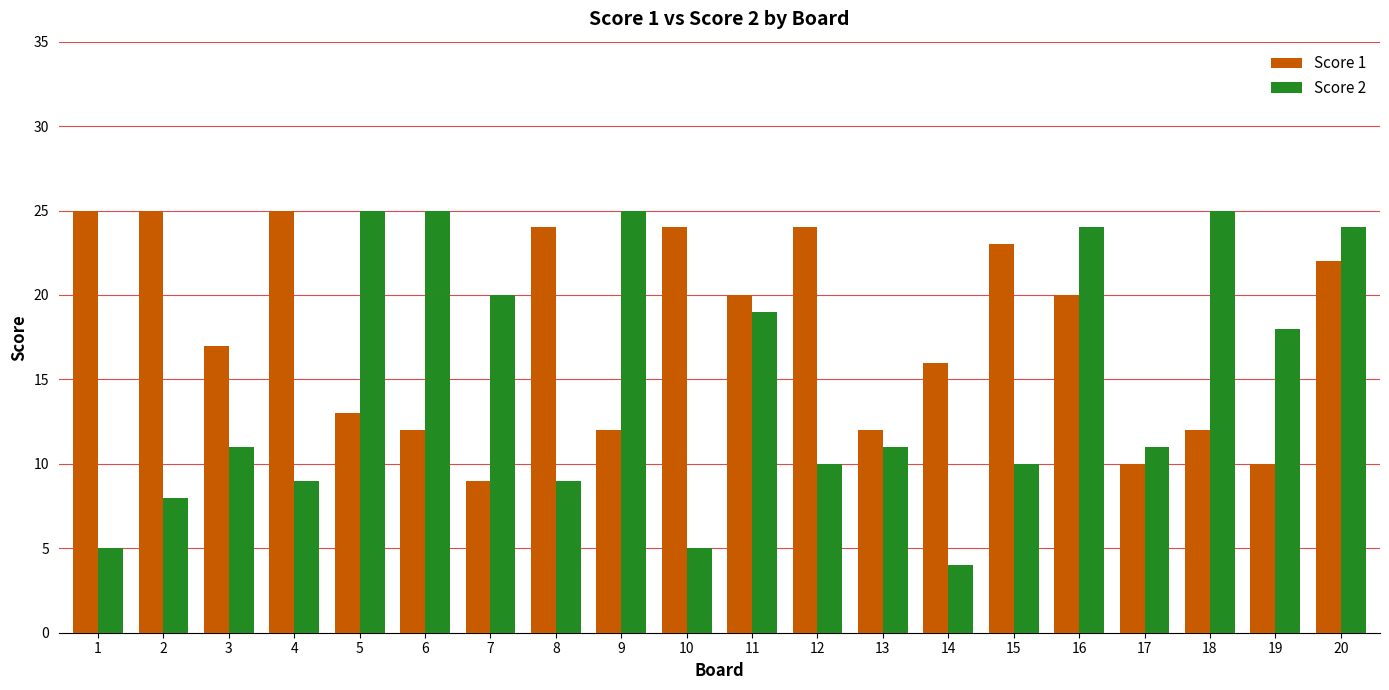

What is the sum of all Score 2 values?

298